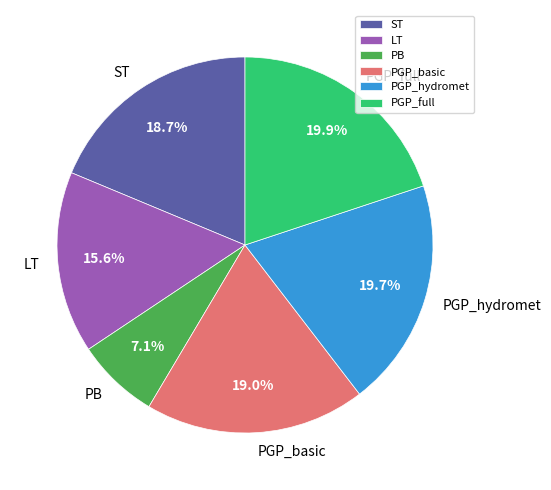

What portion of the pie excludes LT?

84.4%